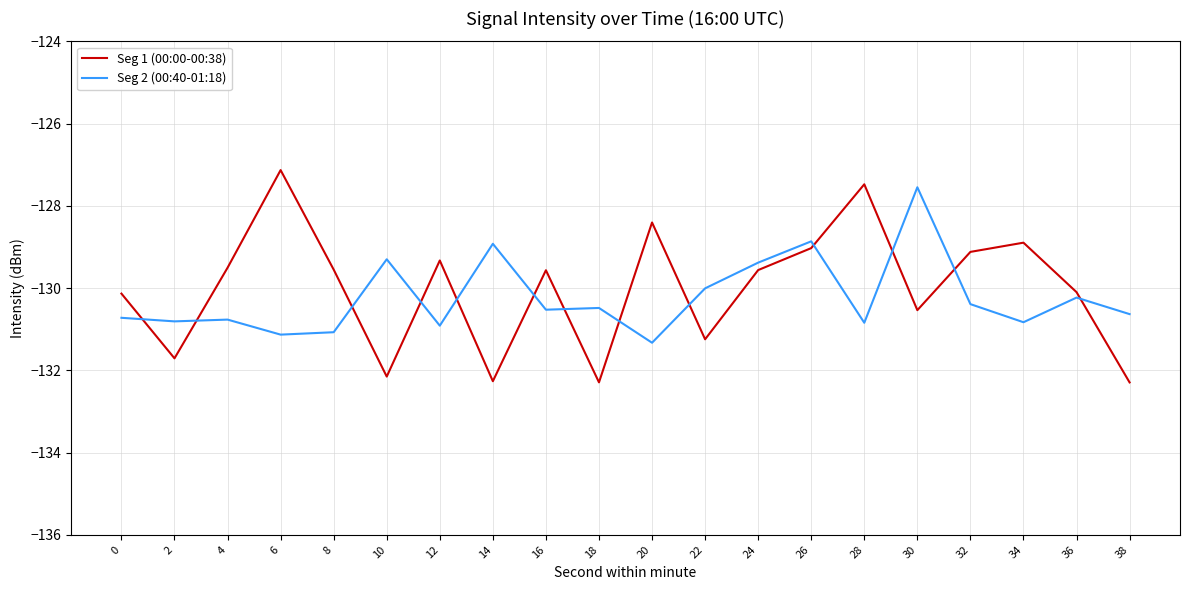

How many categories are shown in the chart?

20